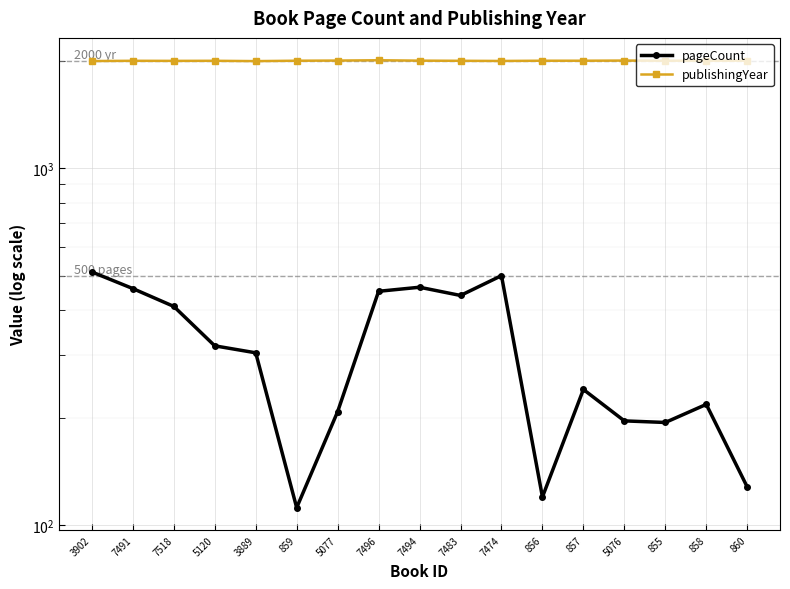

How many values in the pageCount series exceed 304?

8